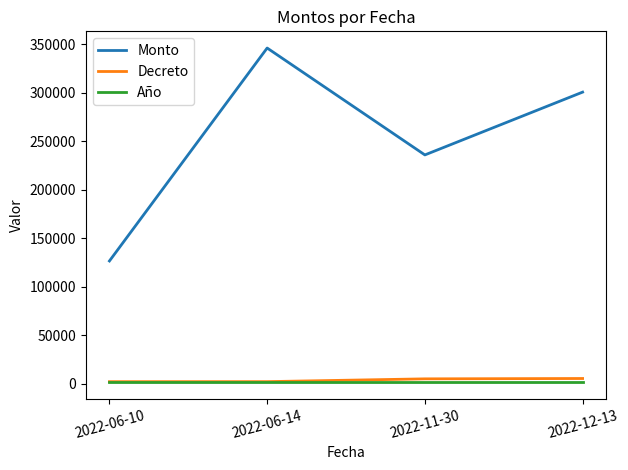

Rank the series by their maximum value, from highest to lowest.

Monto, Decreto, Año